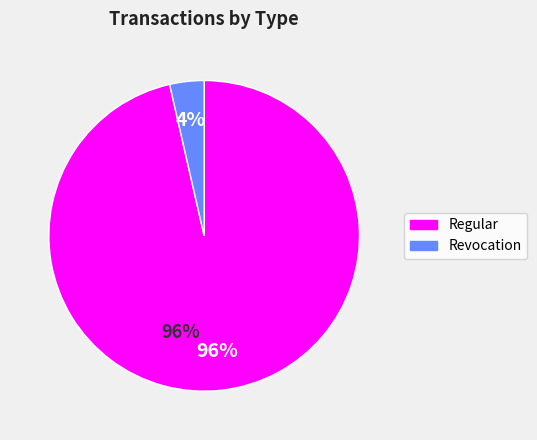

How many slices are in this pie chart?

2